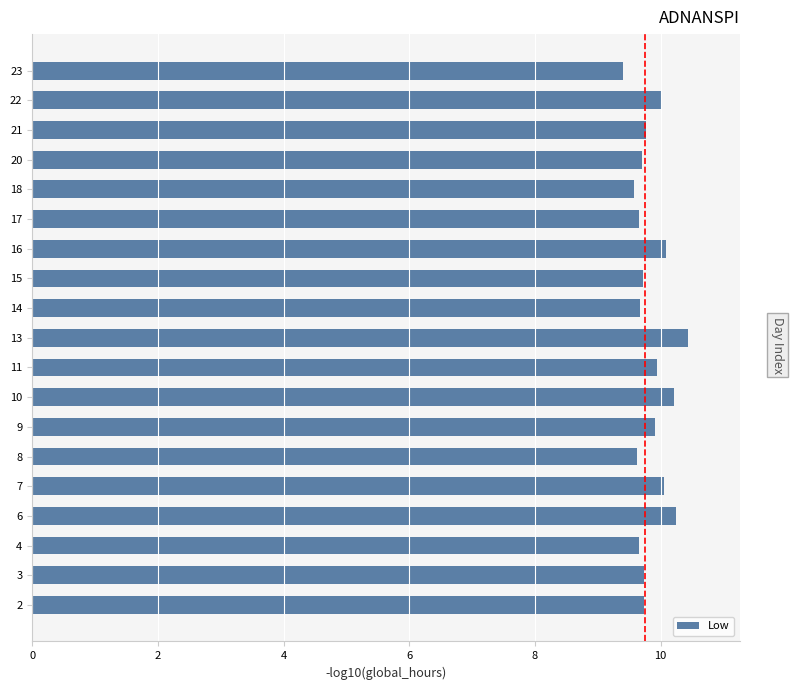

Approximately how many times larger is the value at 9 compared to 4?

1.0